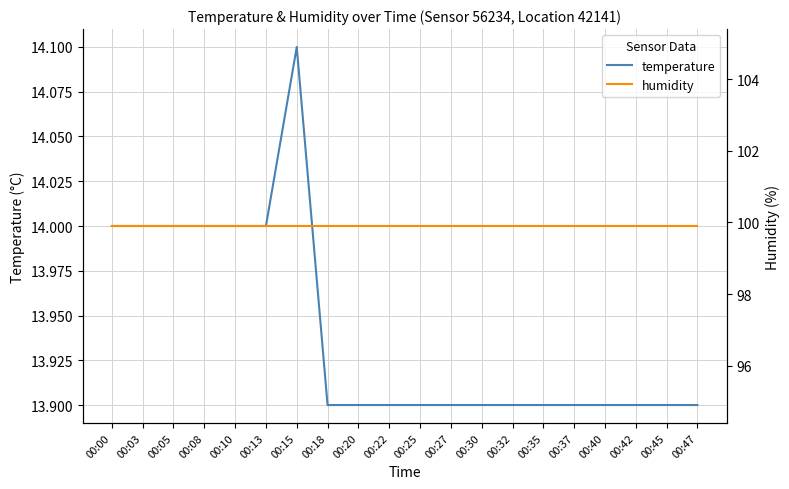

At how many categories does at least one series exceed 64?

20